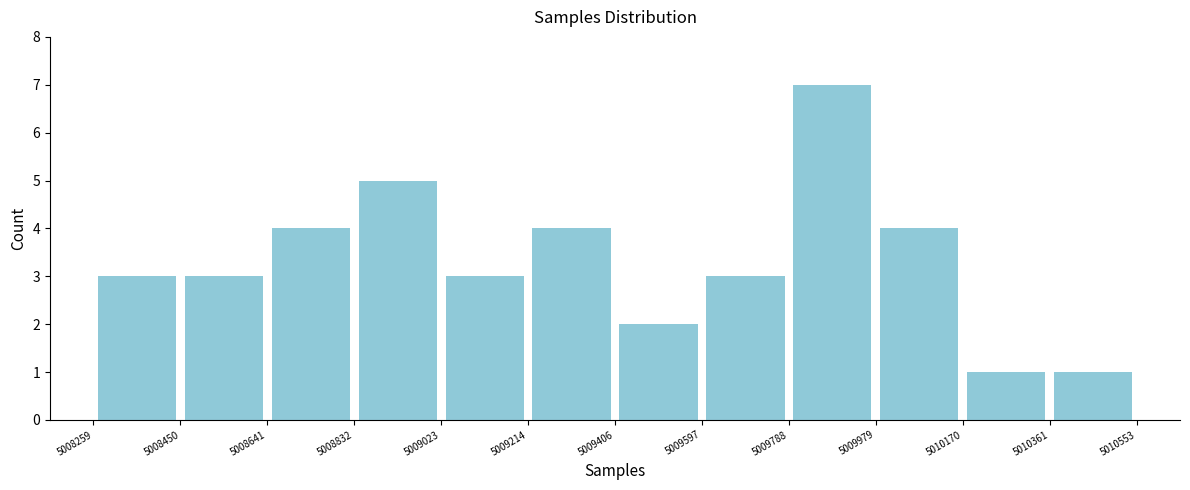

Reading left to right, list every bar in this chart as the range it spans on the x-axis followed by its height. The values are not printed on the chart, so give them approximately, as read against the axis.

5008259 to 5008450: 3
5008450 to 5008641: 3
5008641 to 5008832: 4
5008832 to 5009023: 5
5009023 to 5009214: 3
5009214 to 5009406: 4
5009406 to 5009597: 2
5009597 to 5009788: 3
5009788 to 5009979: 7
5009979 to 5010170: 4
5010170 to 5010361: 1
5010361 to 5010553: 1